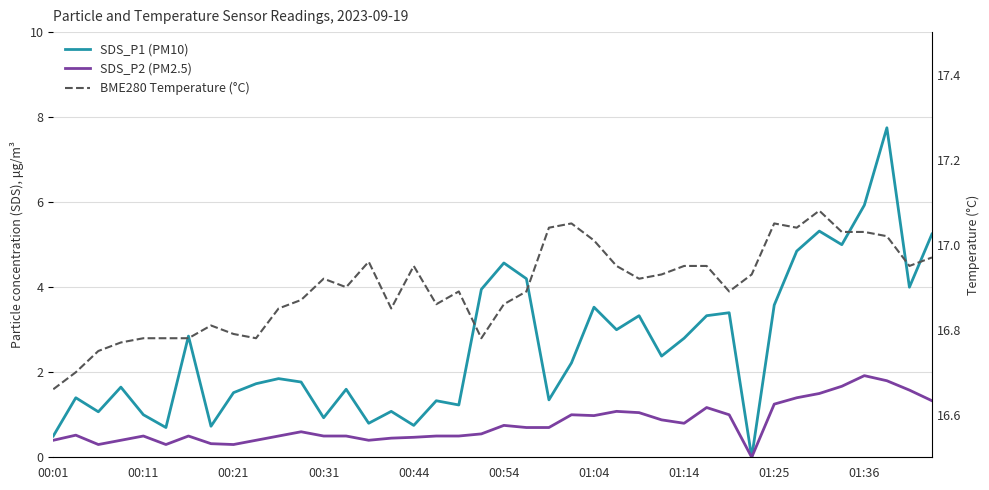

Does the chart display data point markers on the line(s)?

No